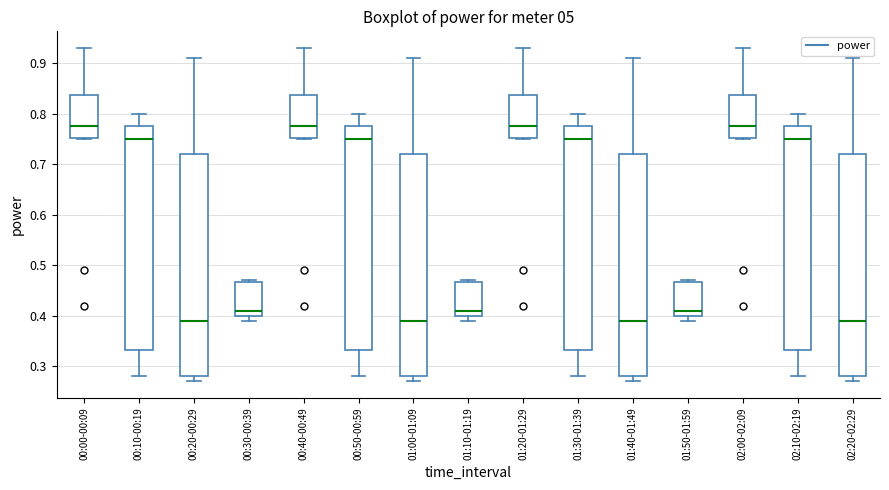

Where does the lower whisker of the box for 00:10-00:19 end on the y-axis? The values are not printed on the chart, so give them approximately, as read against the axis.

0.28